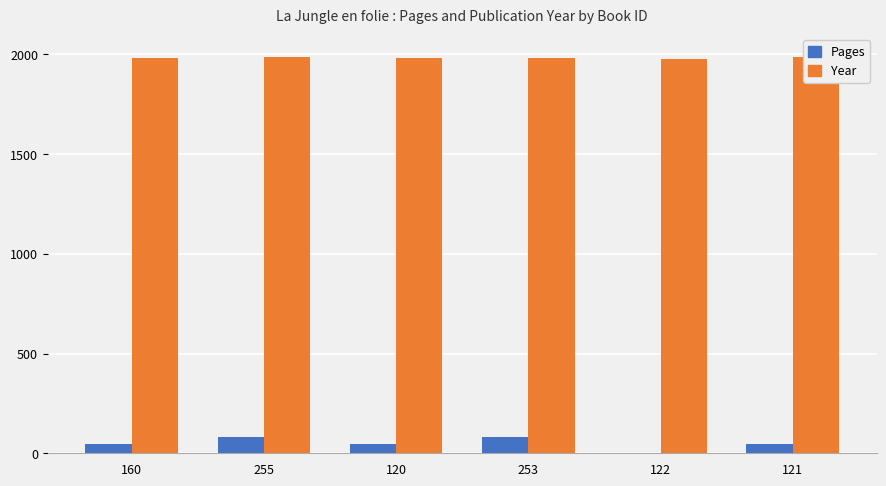

Are the bars horizontal?

No